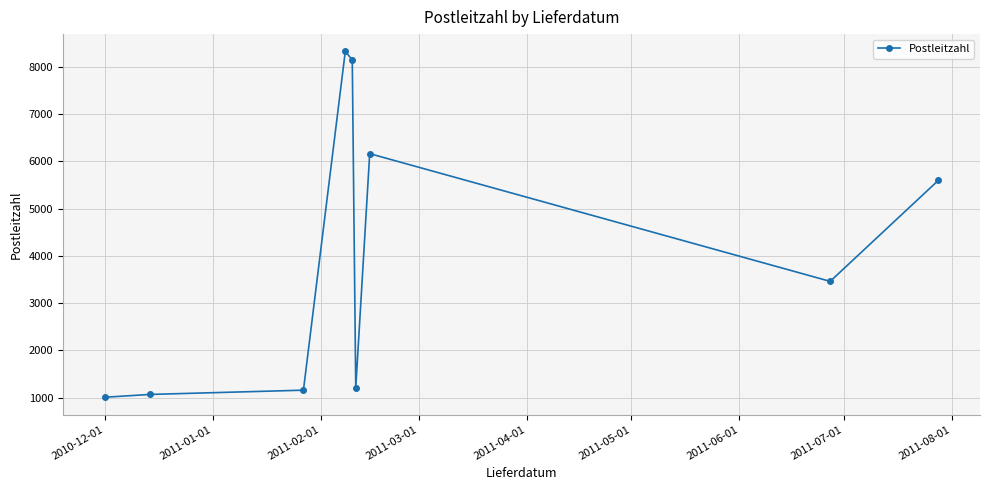

True or false: the data has more than 0 interior local peaks.

True